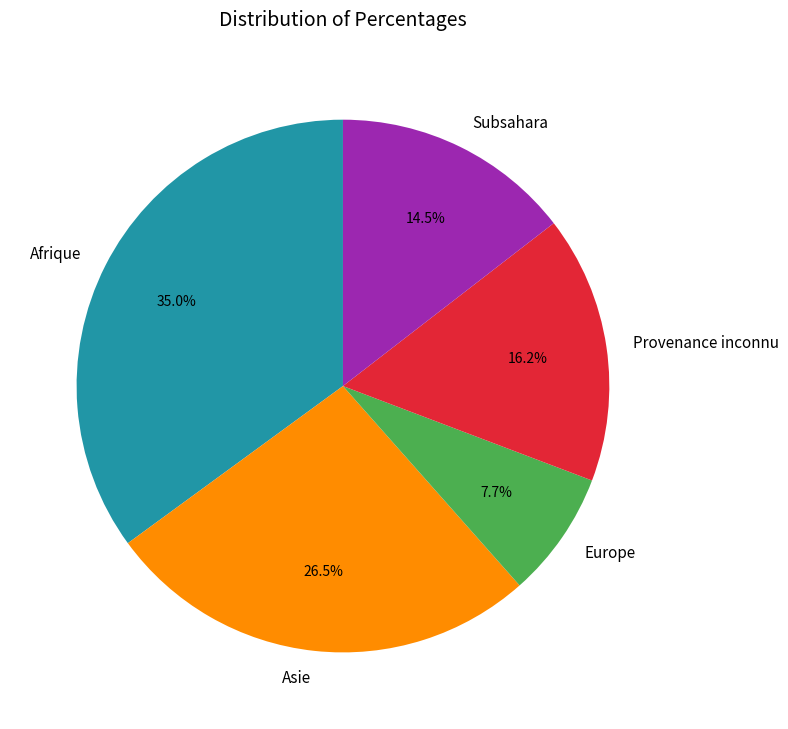

Is Europe the majority of the pie?

No